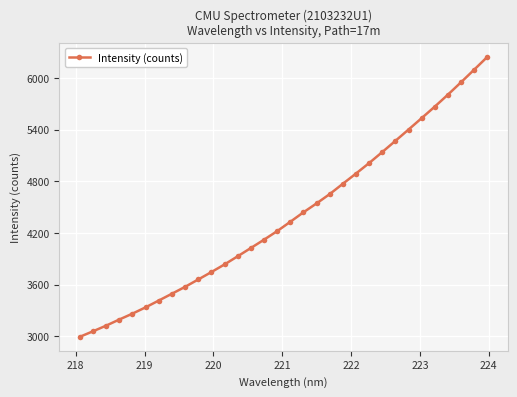

What is the value of the 19th point from the left?

4543.1